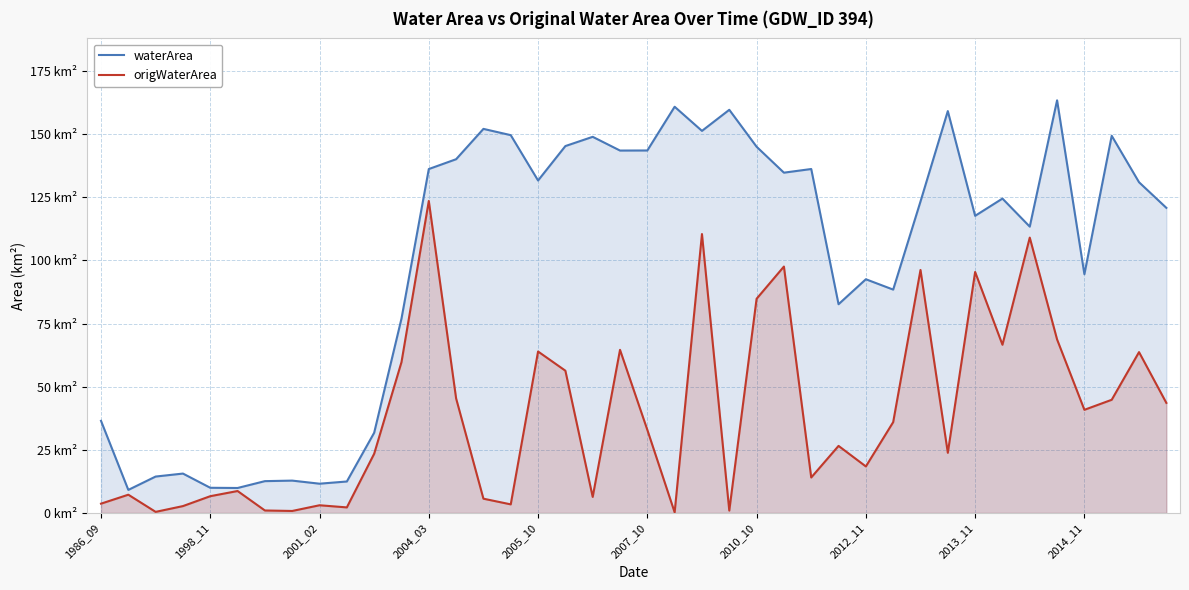

Is it true that origWaterArea equals 0.1 at 21?

False